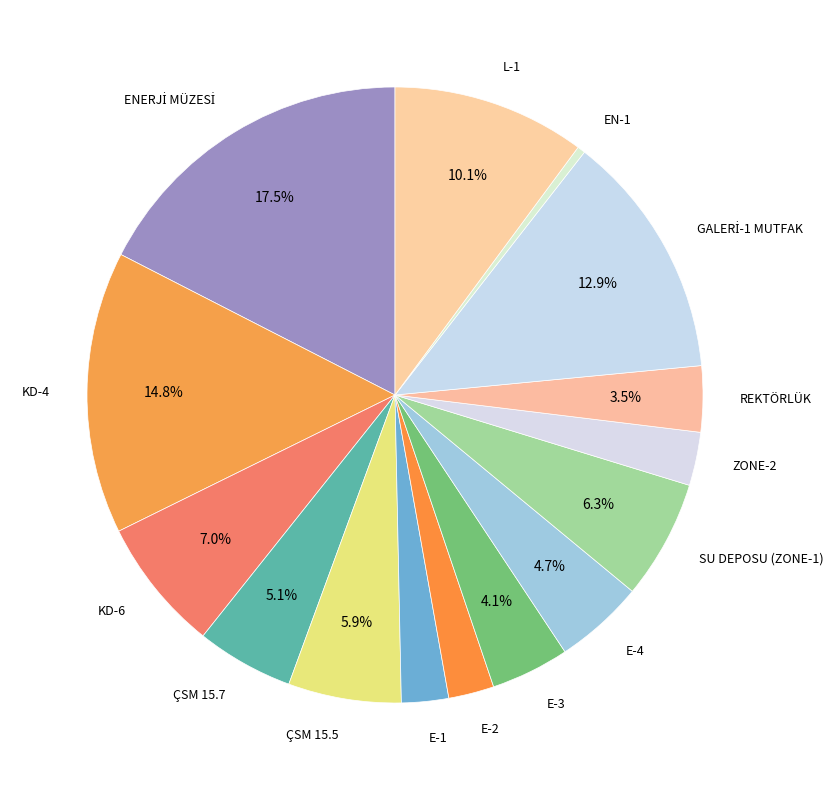

Which slice is the smallest?

EN-1